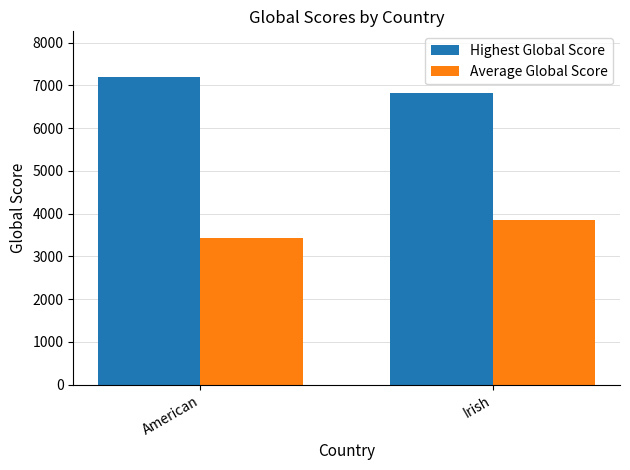

Reading left to right, list all the values displayed in this chart.

Highest Global Score: American=7188.0	Irish=6817.0
Average Global Score: American=3423.4	Irish=3853.0